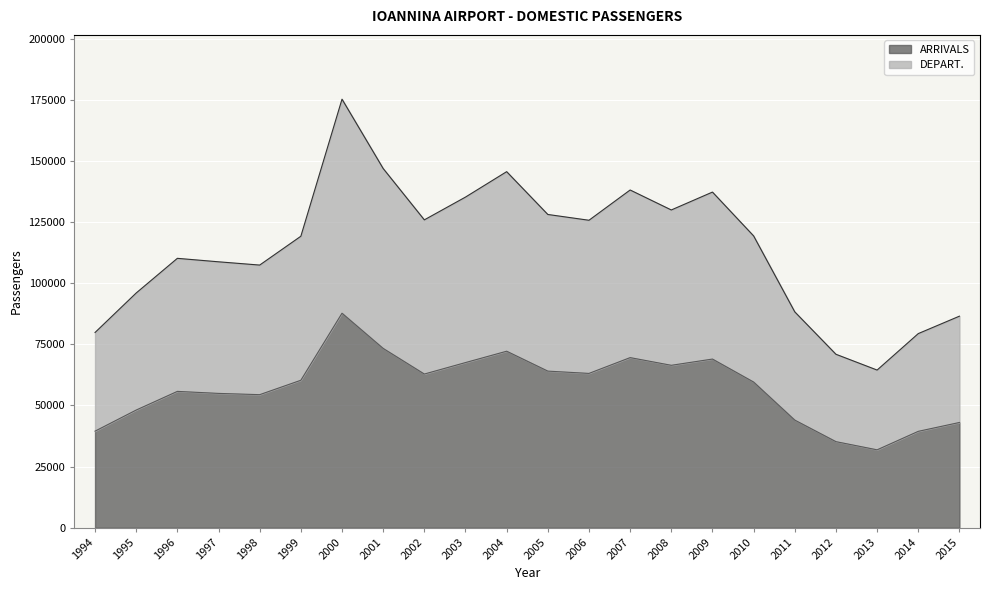

Rank the series at 1998 from highest to lowest value.

DEPART., ARRIVALS